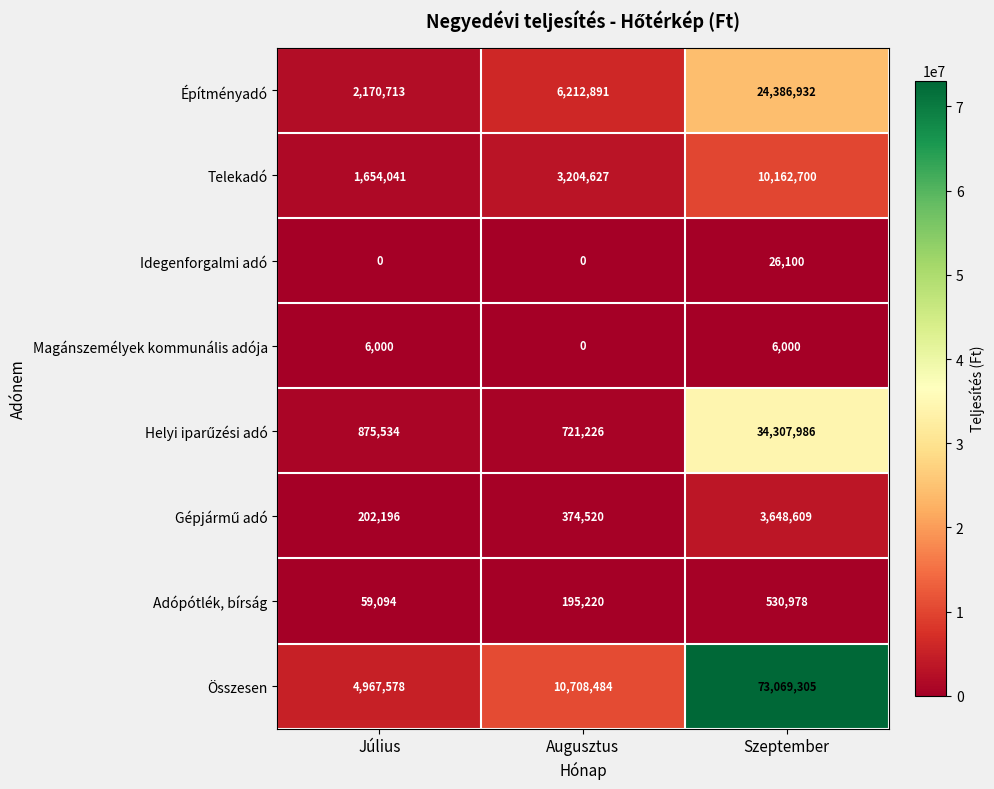

The value of Magánszemélyek kommunális adója at Szeptember is 6000. True or false?

True